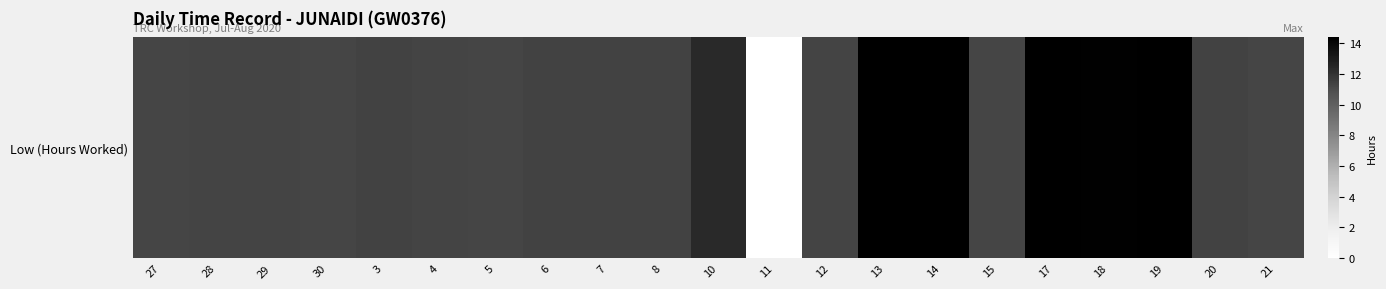

Which category has the highest value across all series?

13